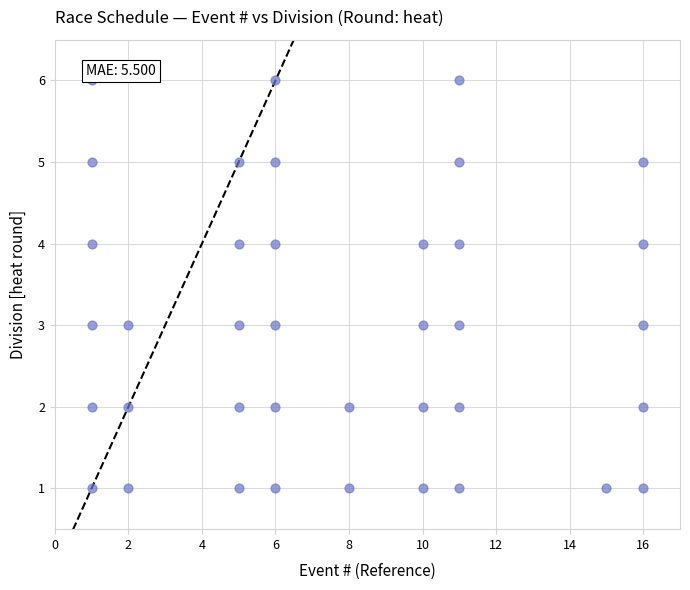

What is the range of Y values (max minus min)?

5